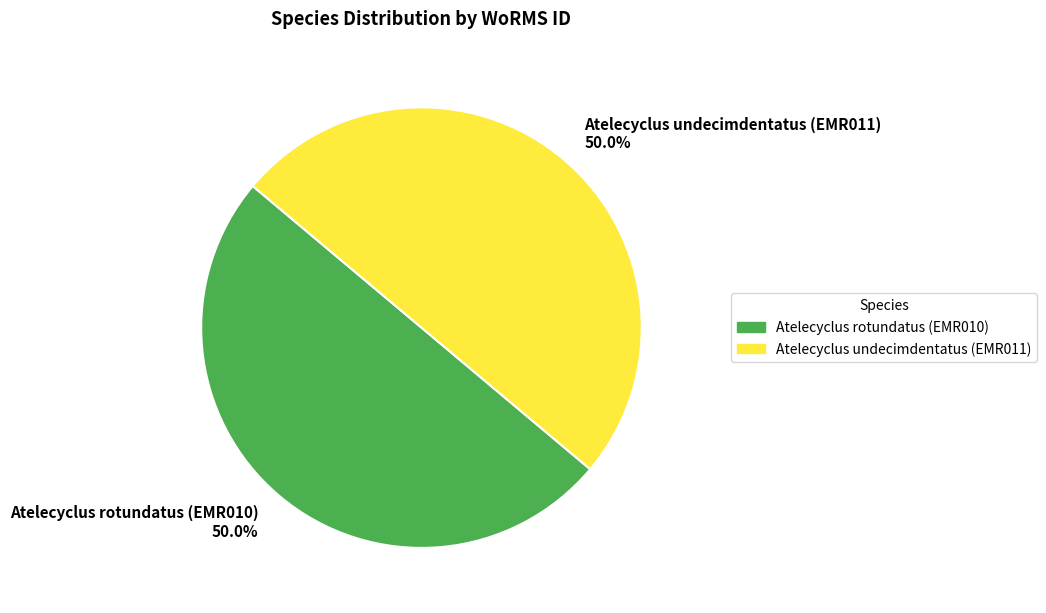

To the nearest percent, what is the combined percentage of Atelecyclus rotundatus (EMR010) and Atelecyclus undecimdentatus (EMR011)?

100%